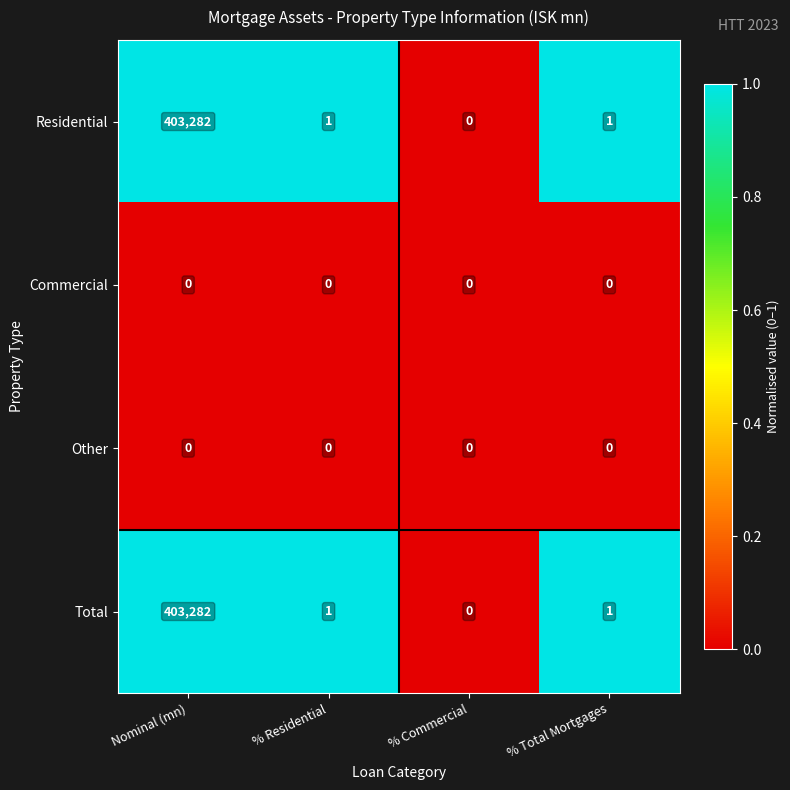

What is the maximum value for Residential?

403282